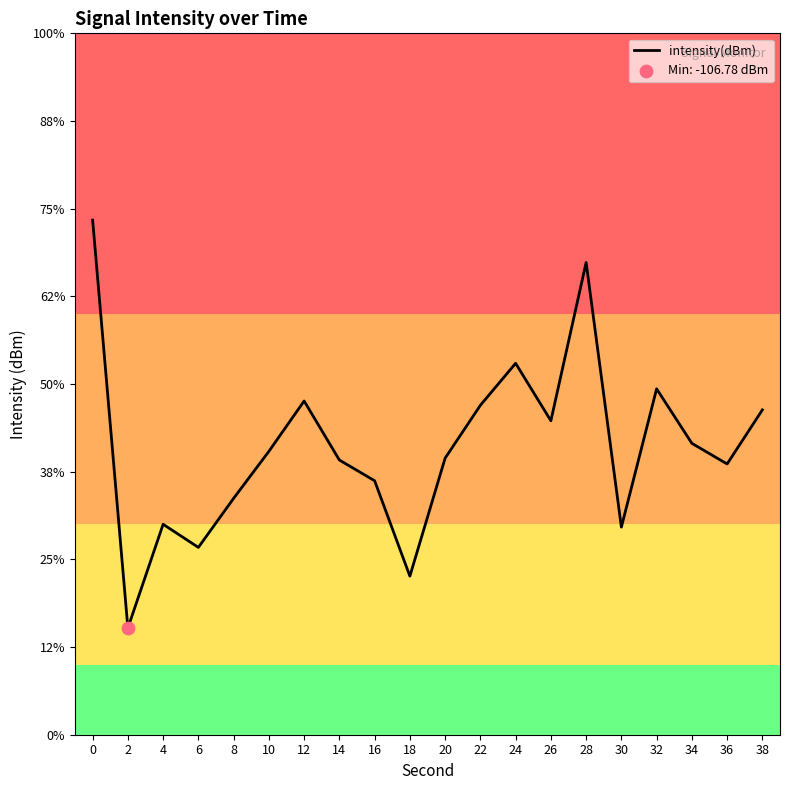

What is the change in value from 6 to 20?

+1.0